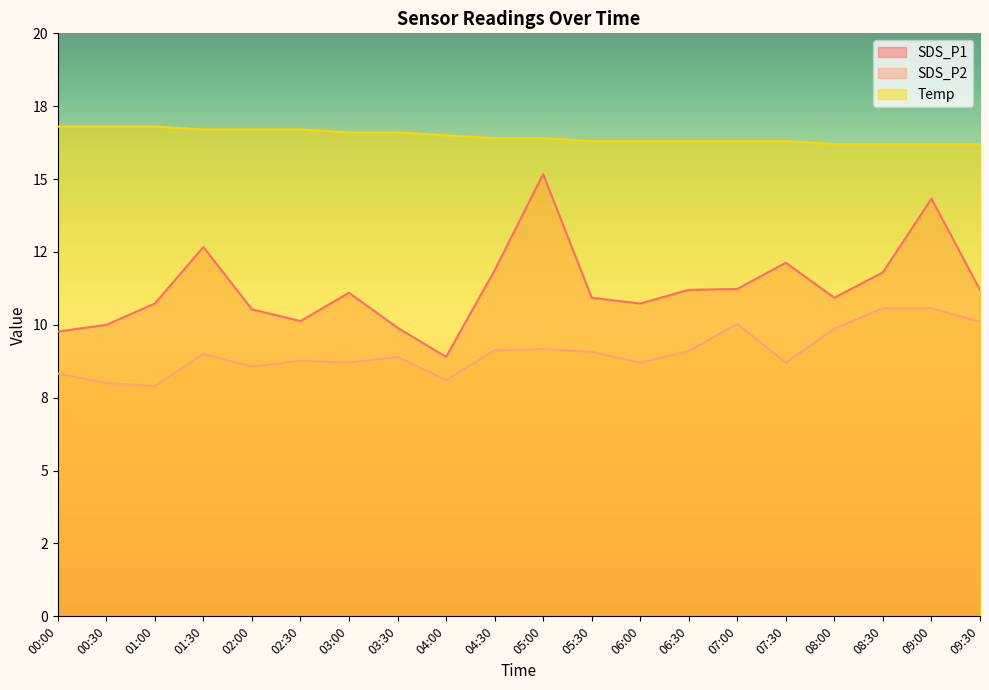

Between 03:30 and 09:30, which series saw the biggest shift?

SDS_P1